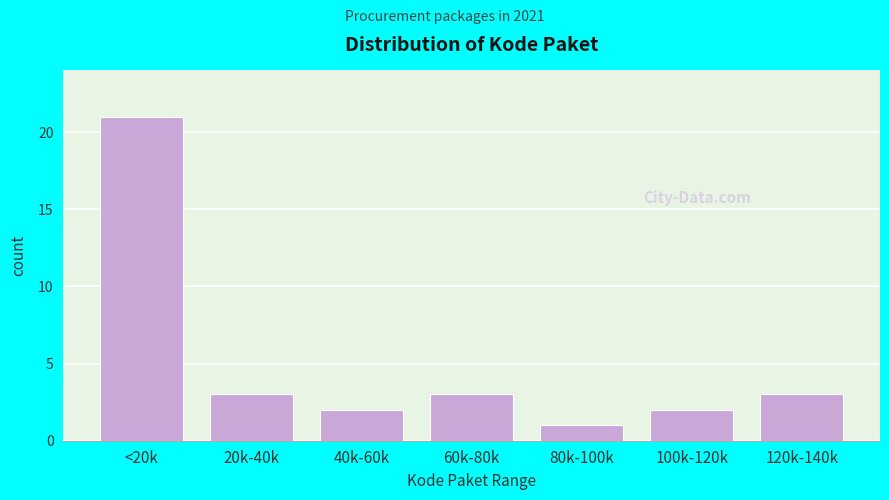

Reading left to right, extract all data points from this chart.

<20k=21	20k-40k=3	40k-60k=2	60k-80k=3	80k-100k=1	100k-120k=2	120k-140k=3